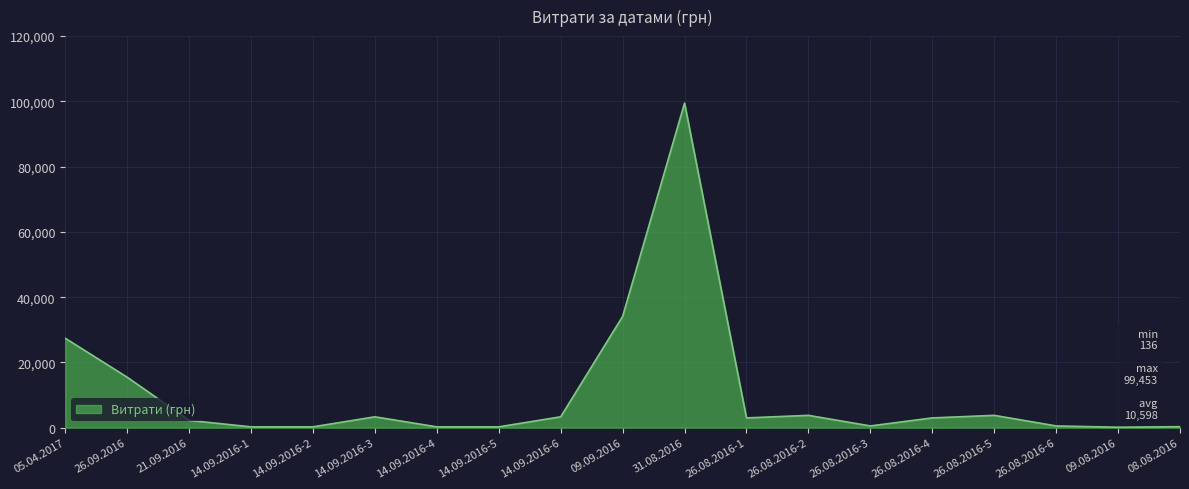

Where does the data first go above 2992?

05.04.2017